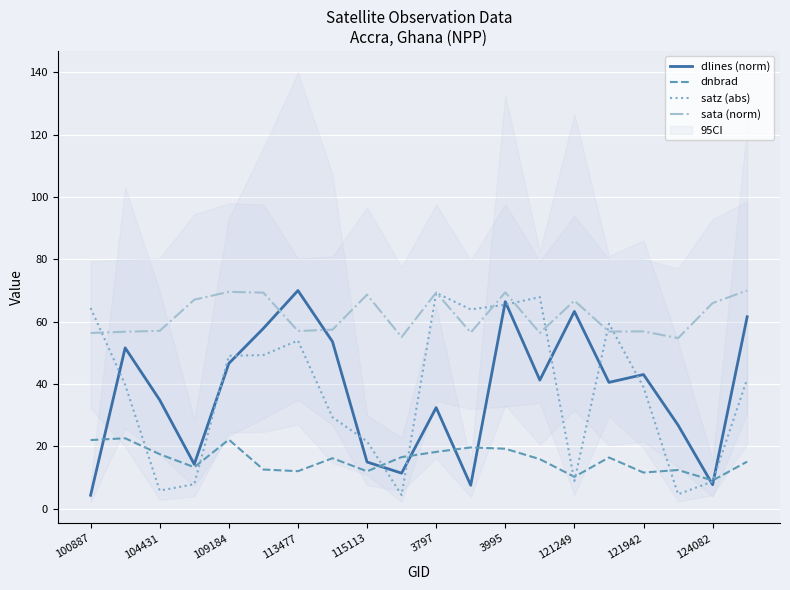

True or false: satz (abs) has a value of 69.2 at 3797.

True